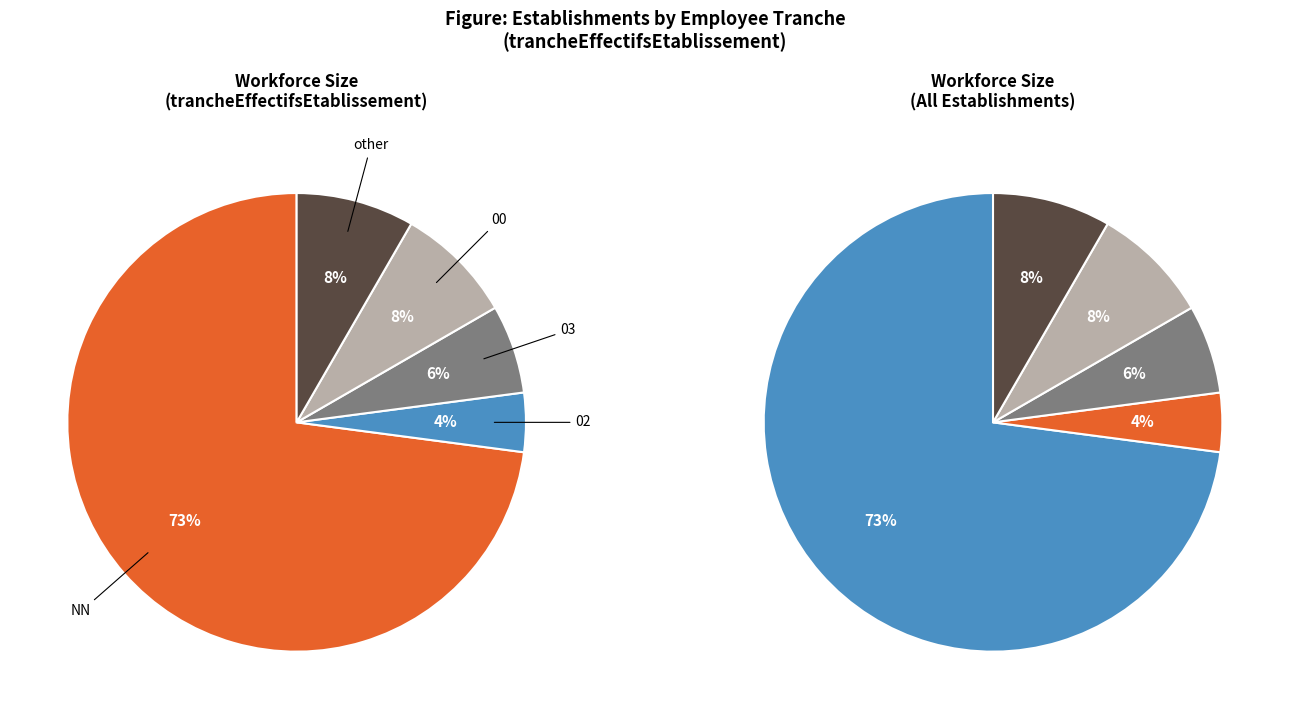

Does other represent more than half of the total?

No